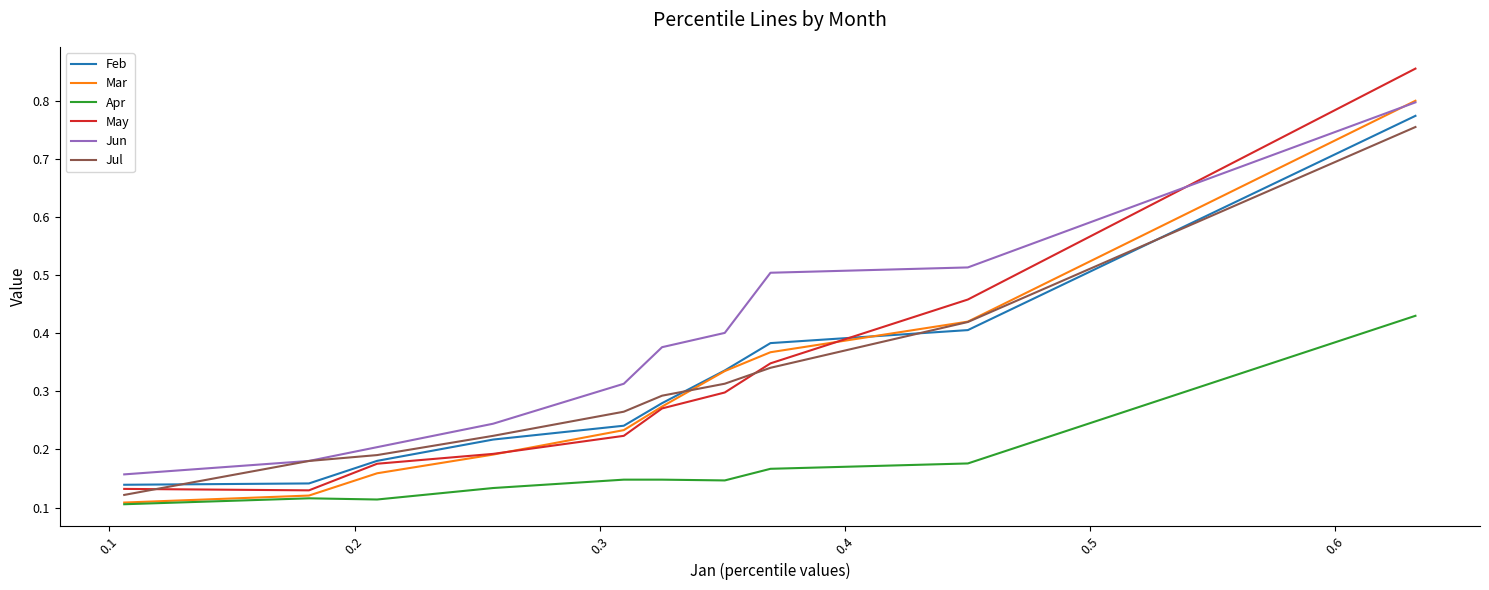

At how many categories does at least one series exceed 0?

10